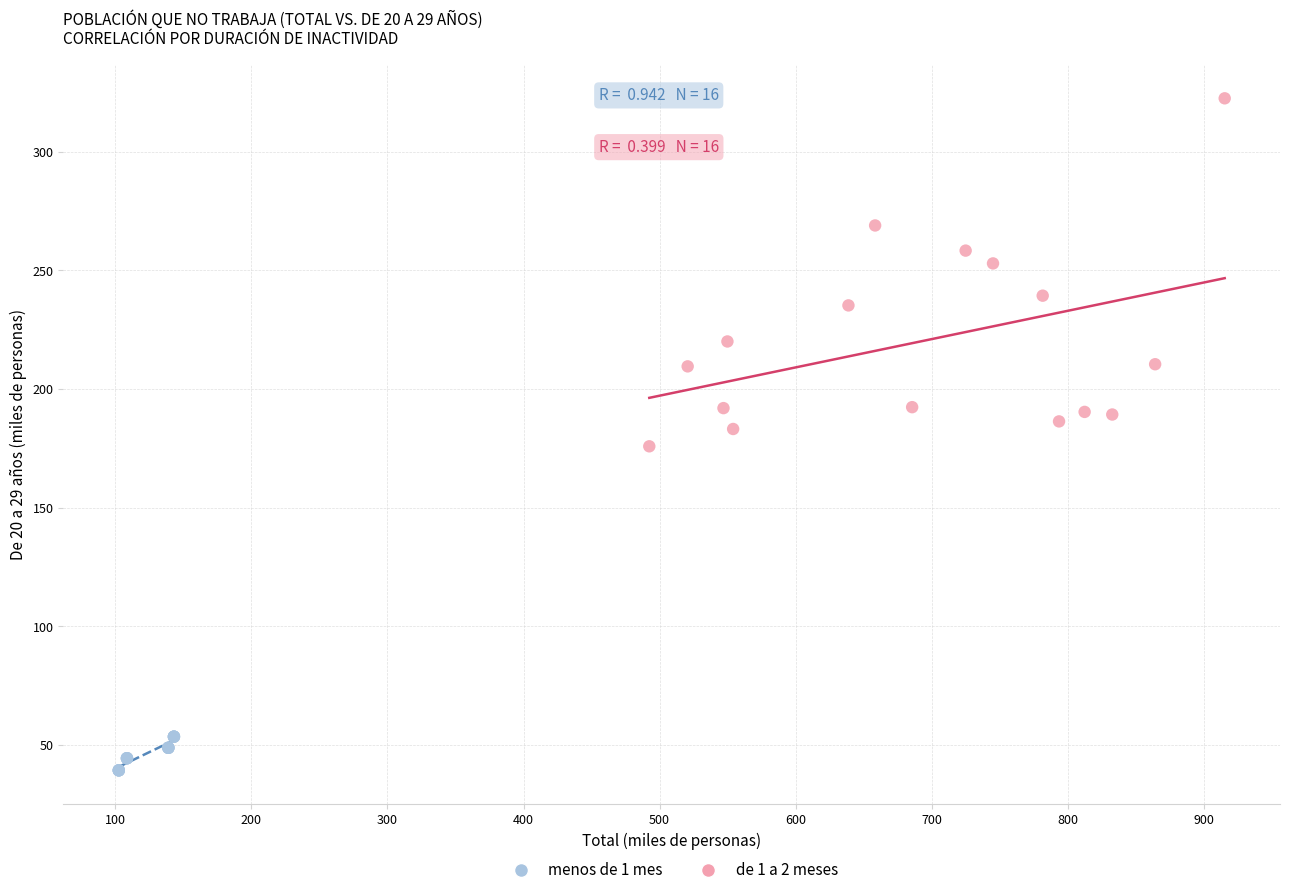

Which series has the widest spread of Y values?

de 1 a 2 meses